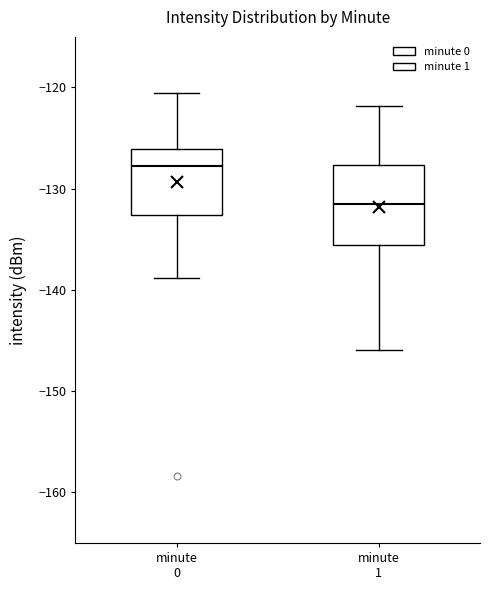

Which box has the highest median line?

minute 0